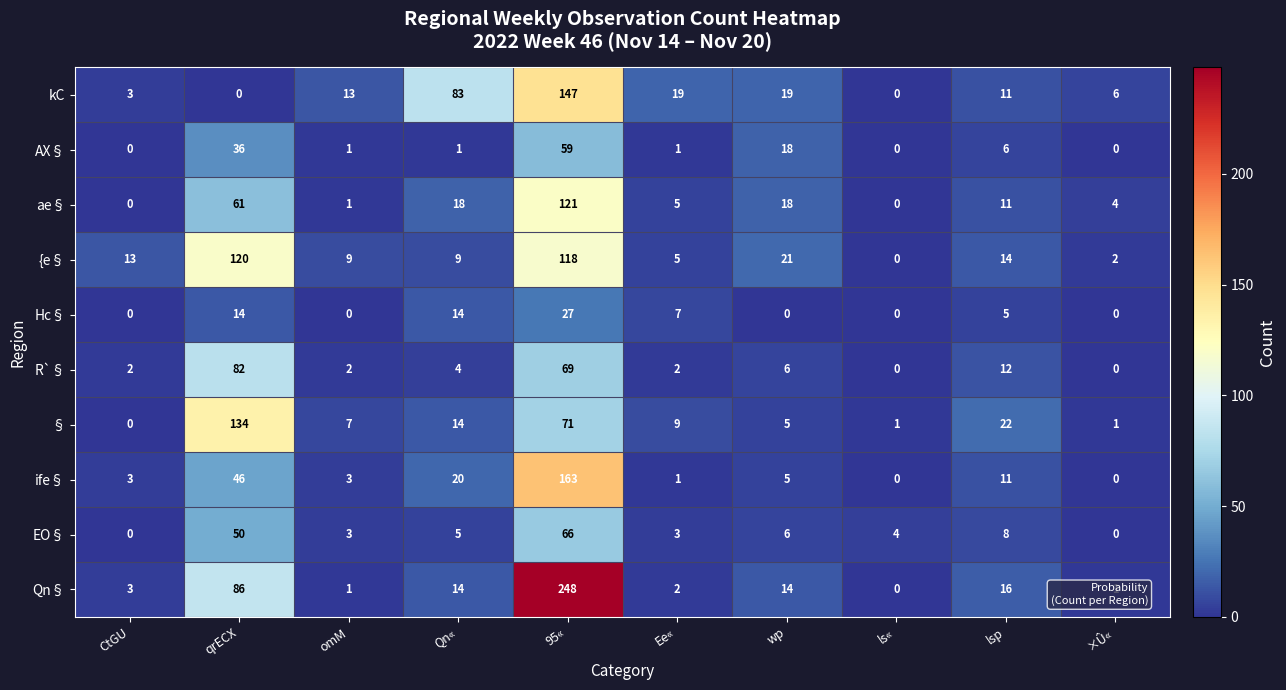

Which category has the highest value in the Qn§ series?

95«